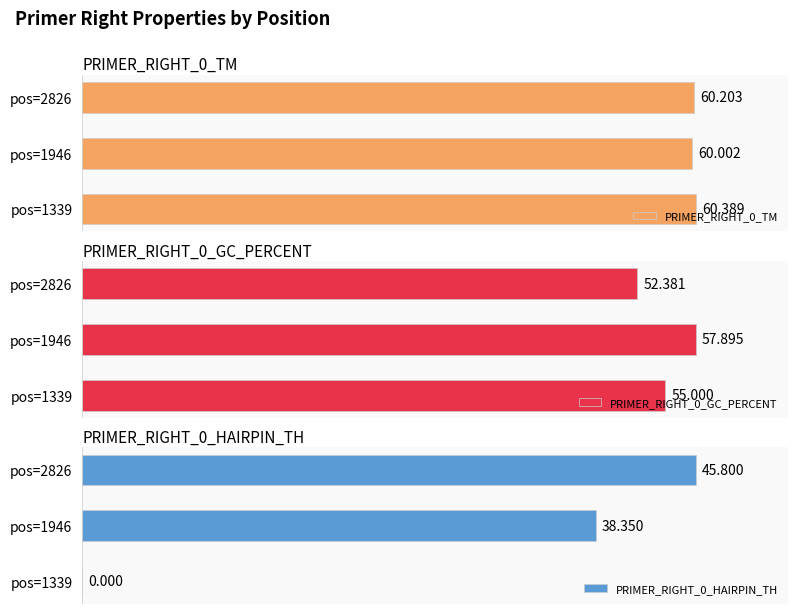

How many bars are there in each group?

3